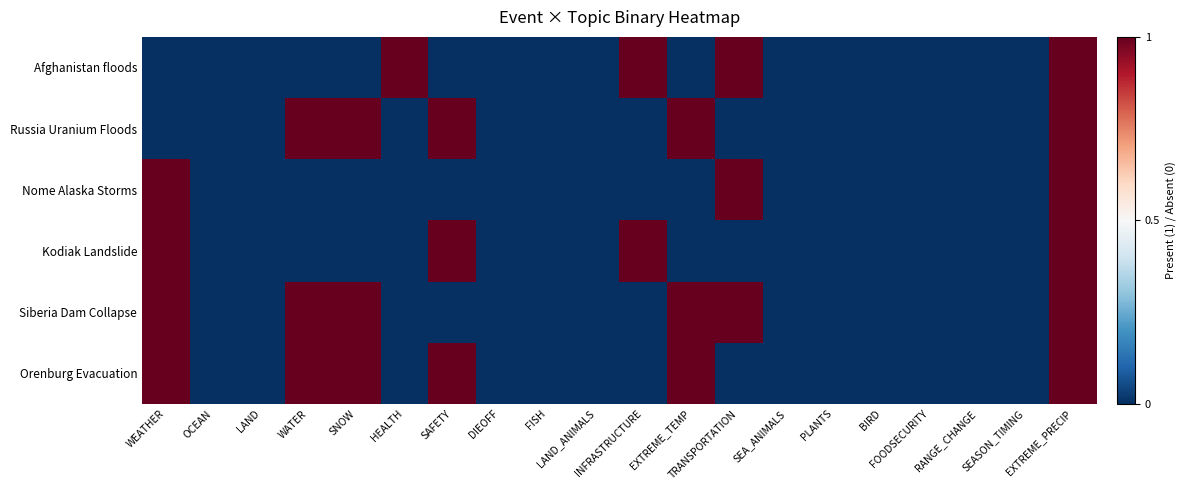

How many distinct data groups are displayed?

6